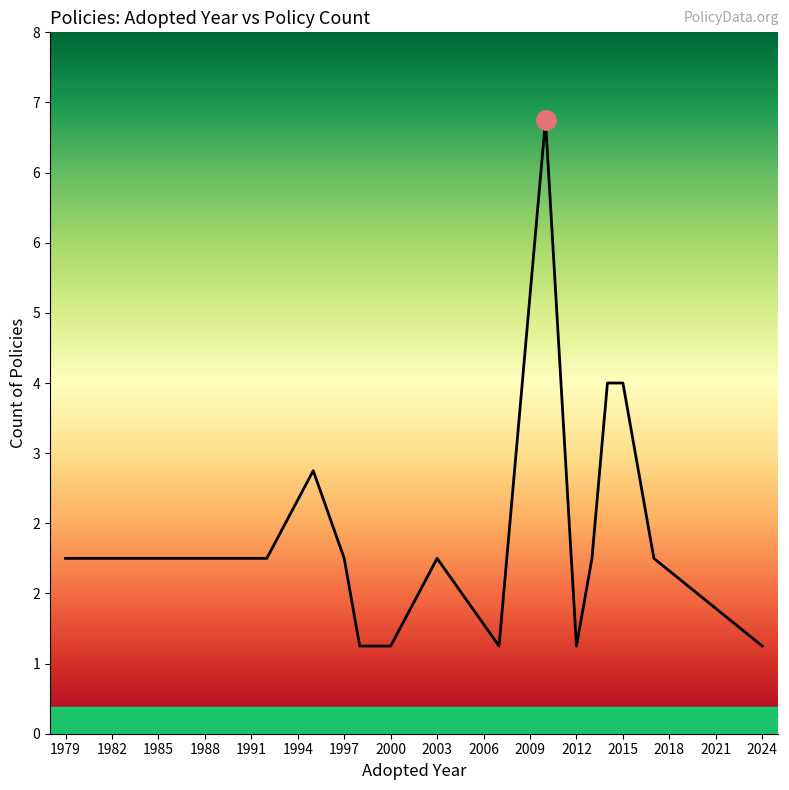

Is this an area chart (filled region under the line)?

Yes